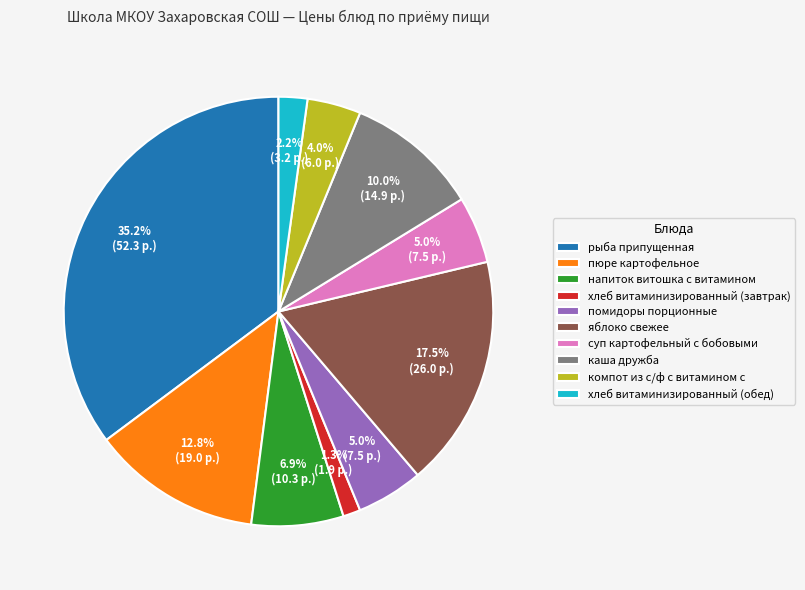

How many slices are in this pie chart?

10